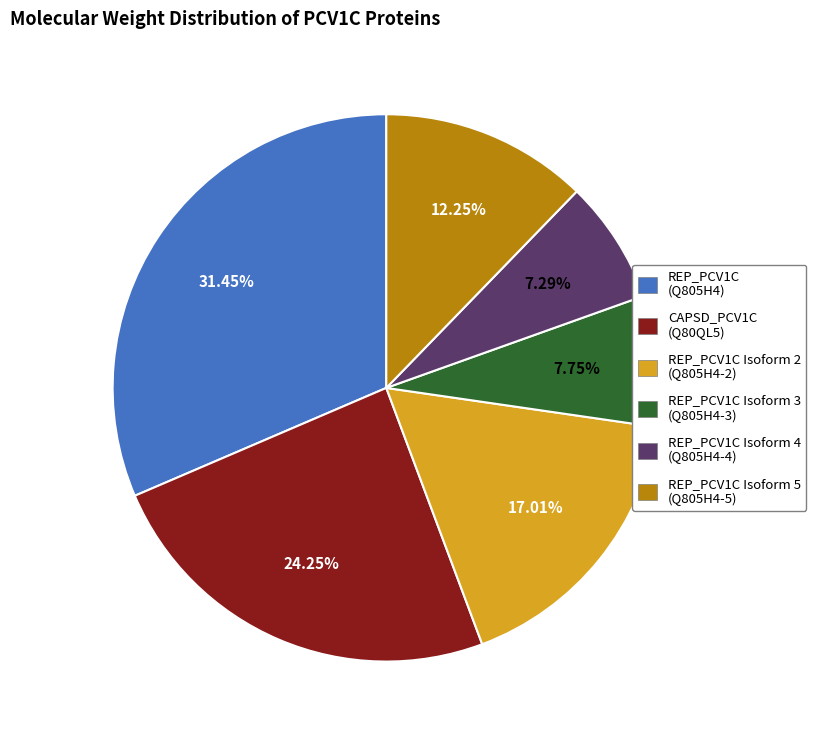

Is REP_PCV1C (Q805H4) the majority of the pie?

No